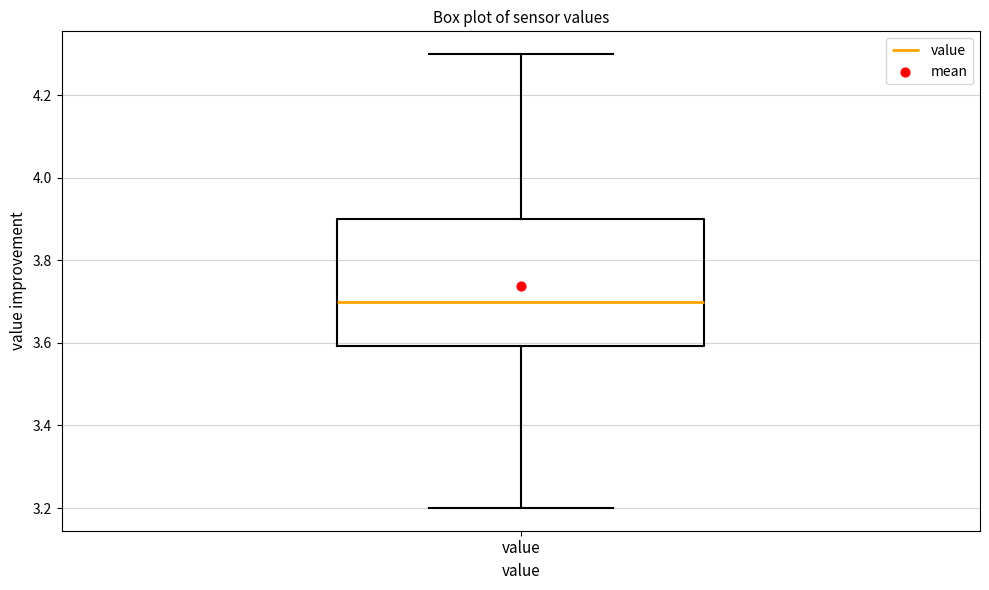

Where is the upper edge of the box for value on the y-axis? The values are not printed on the chart, so give them approximately, as read against the axis.

3.9